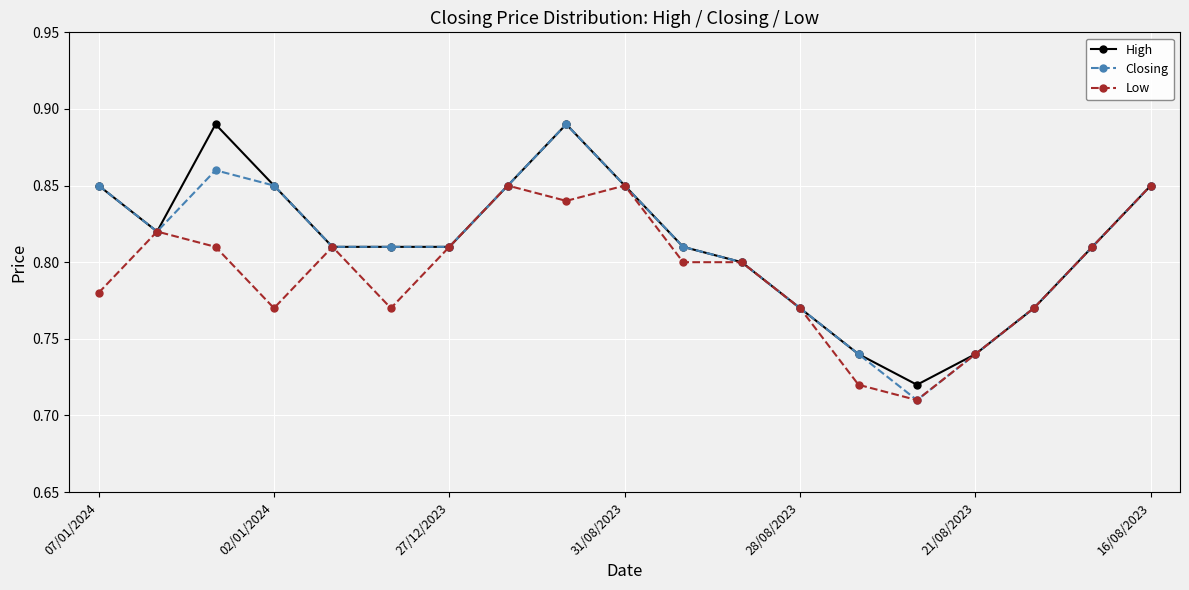

Which series has the largest range (max minus min)?

Closing